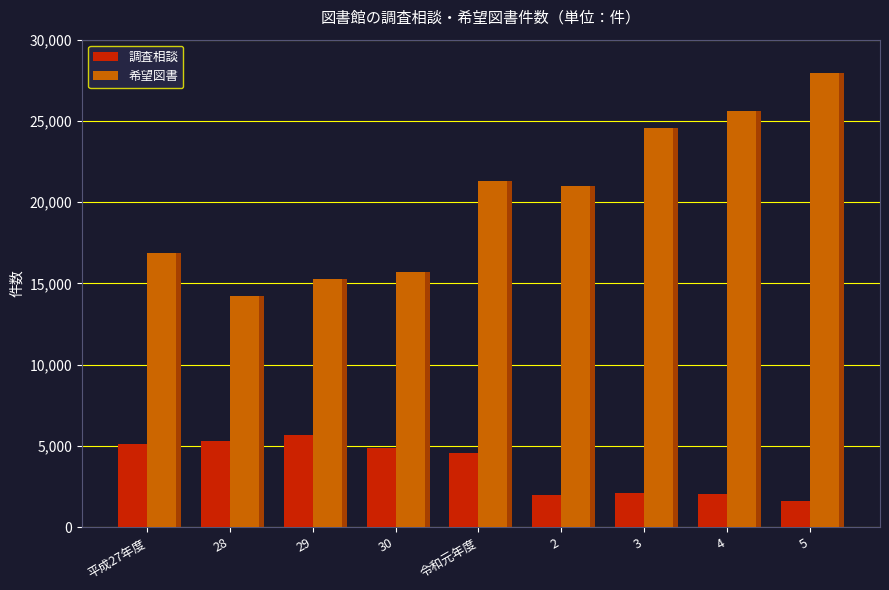

Reading left to right, what are all the values shown in this chart?

調査相談: 5093	5274	5693	4880	4566	1979	2077	2063	1615
希望図書: 16860	14204	15292	15728	21317	20964	24551	25592	27927